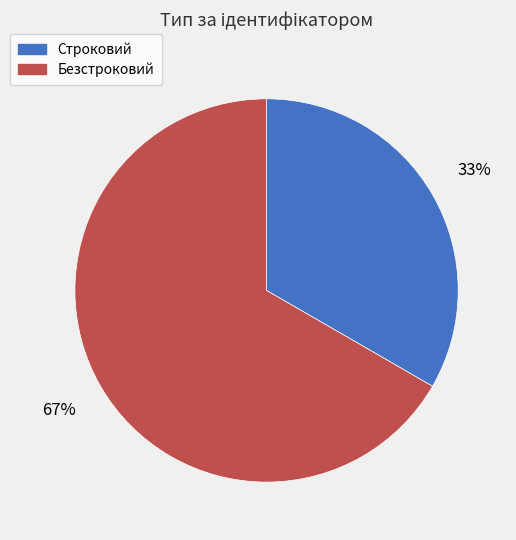

Which slice is the largest?

Безстроковий